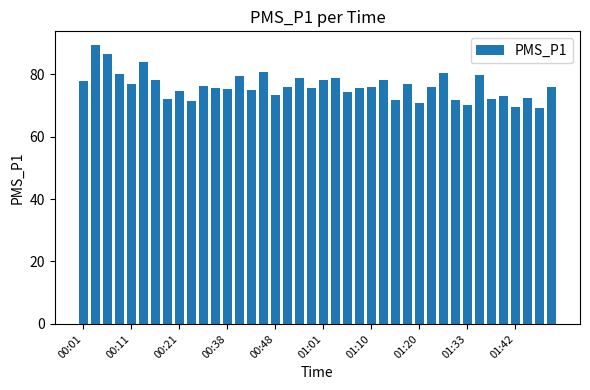

What is the average value?

76.2